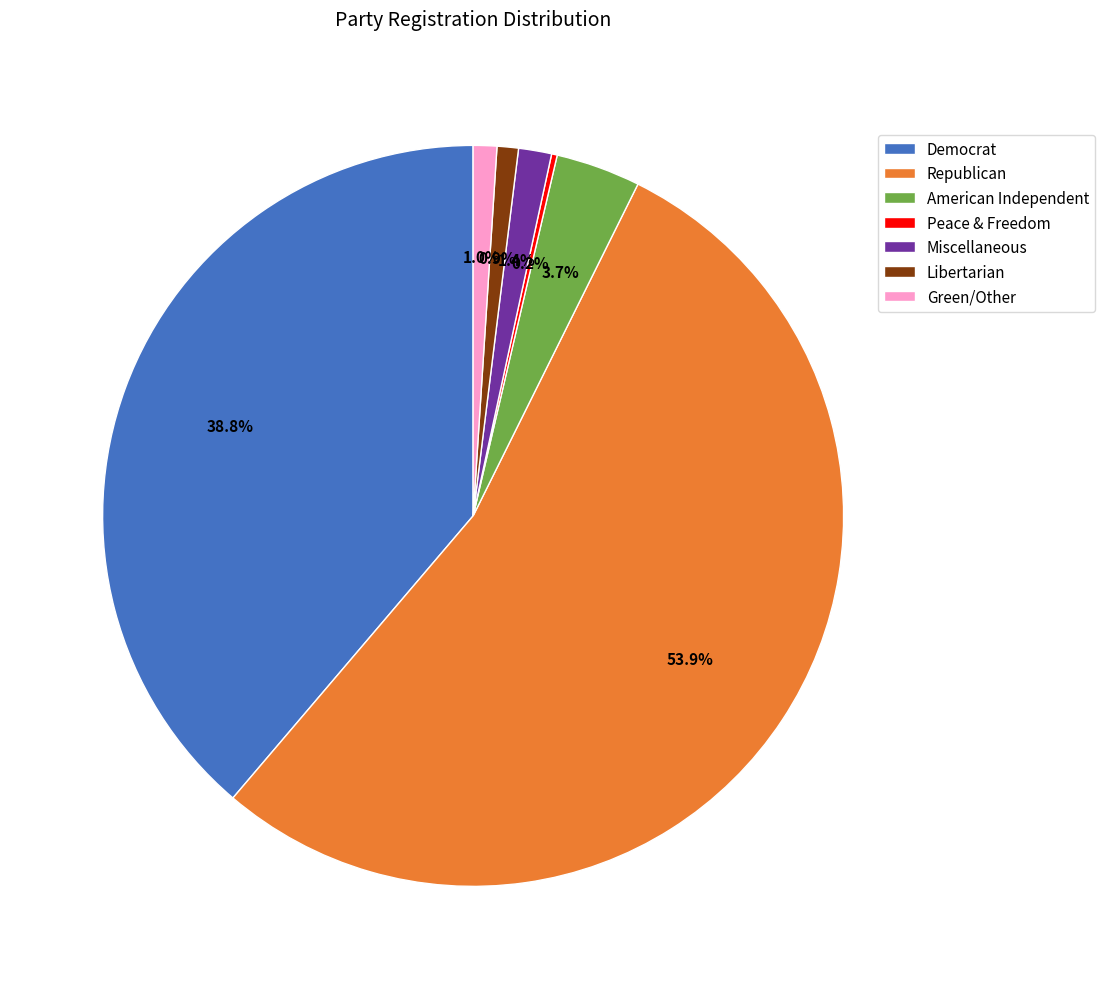

Combined, what portion of the pie is Democrat and American Independent?

42.5%